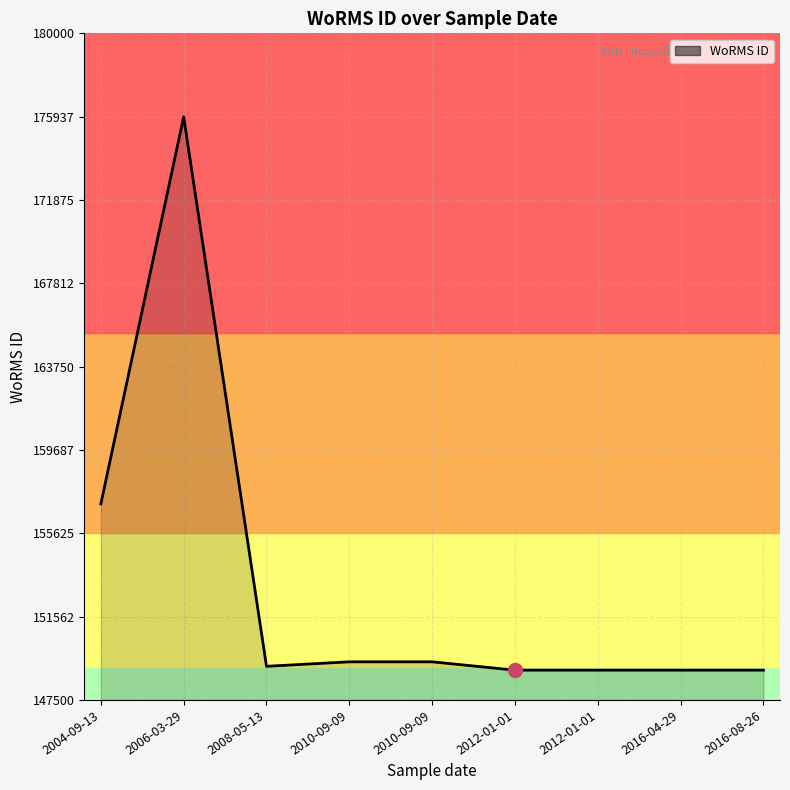

True or false: the data shows 234453 at 2004-09-13.

False